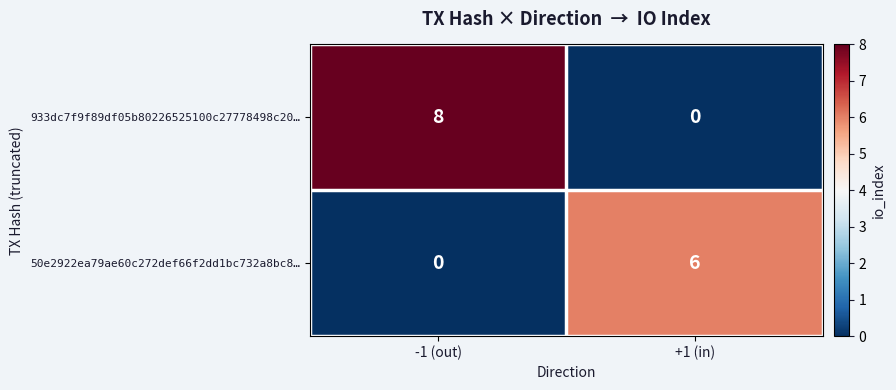

Reading left to right, list all the values displayed in this chart.

933dc7f9f89df05b80226525100c27778498c20…: 8	0
50e2922ea79ae60c272def66f2dd1bc732a8bc8…: 0	6